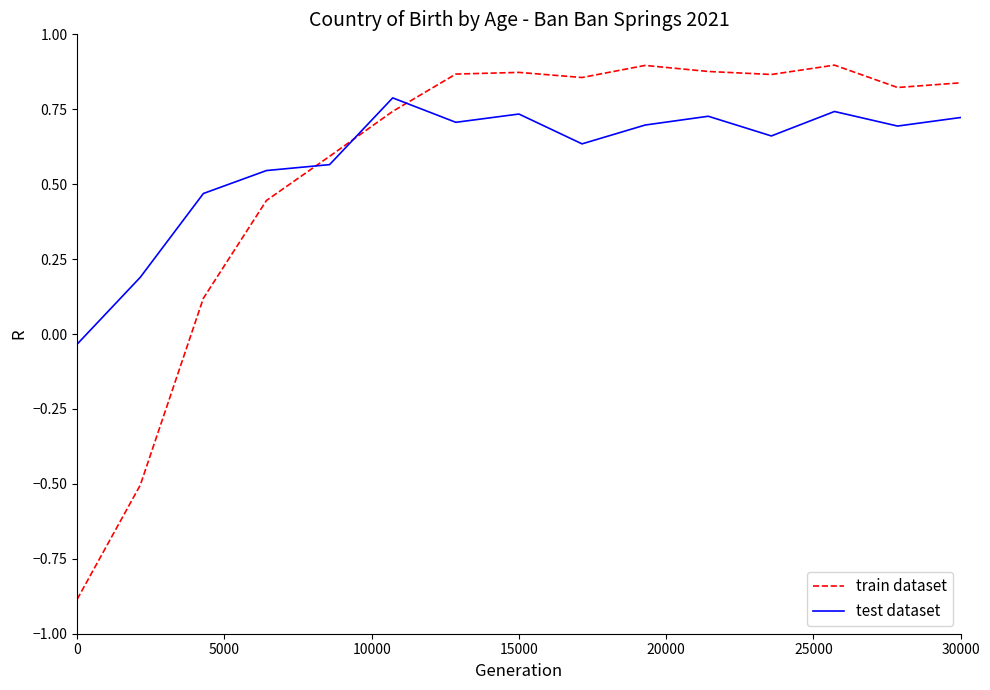

What is the difference between the maximum and minimum values in the train dataset series?

1.8